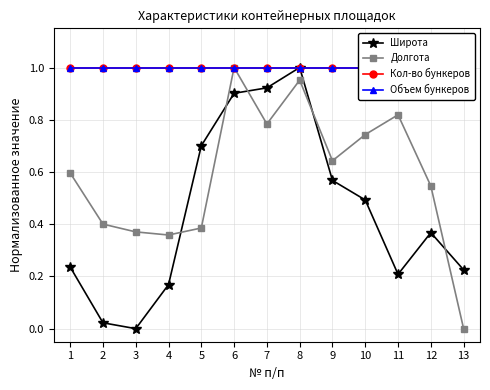

At which category does the chart reach its peak across all series?

8